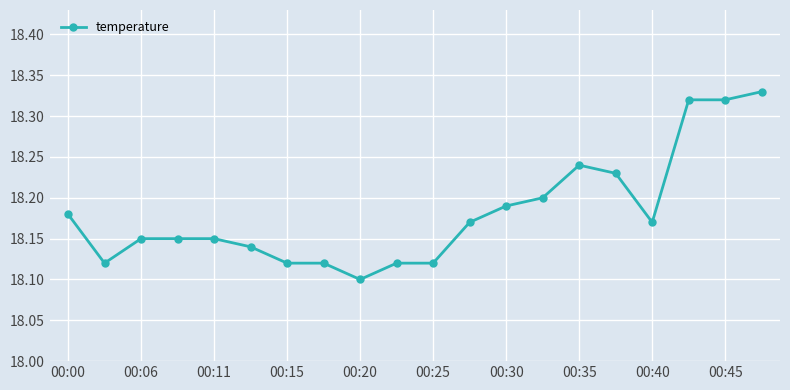

Count the values in the range 18 to 19.

20